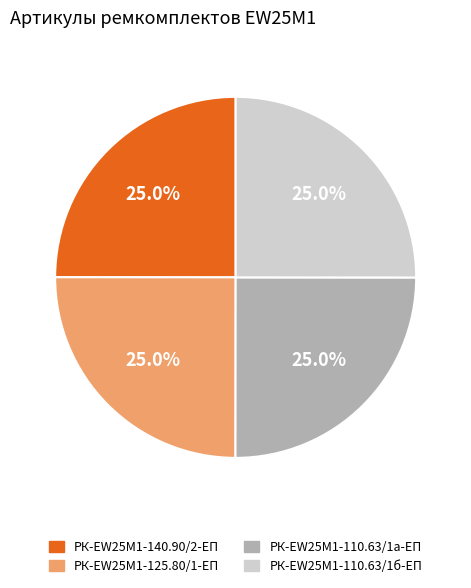

How much of the chart is everything except РК-EW25M1-110.63/1а-ЕП?

75.0%